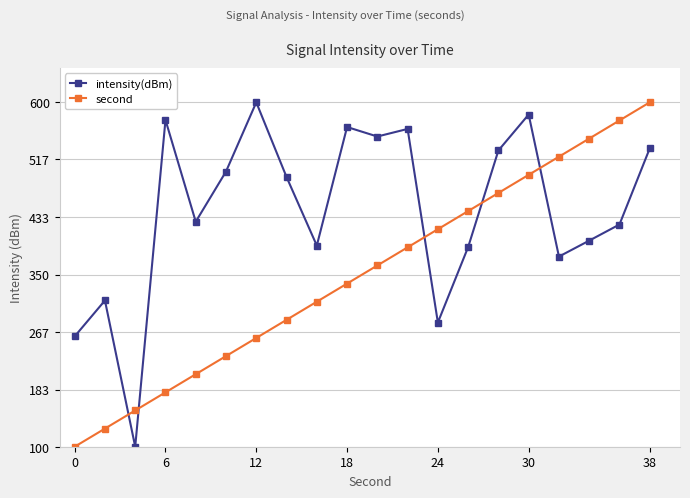

How many lines are shown in the chart?

2